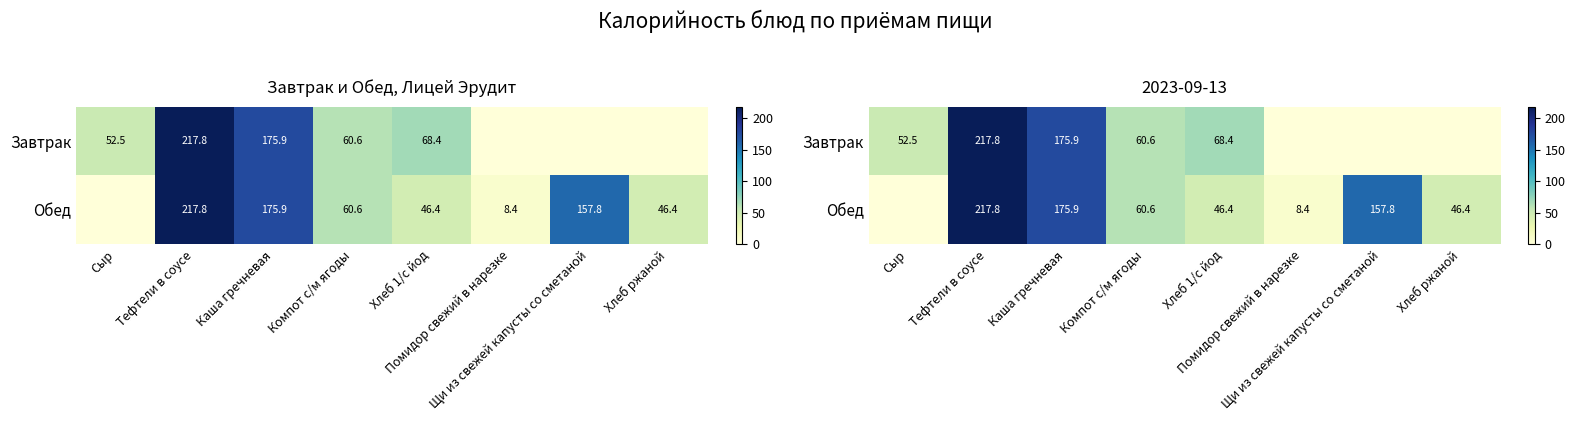

What is the average value of the Обед series?

89.2